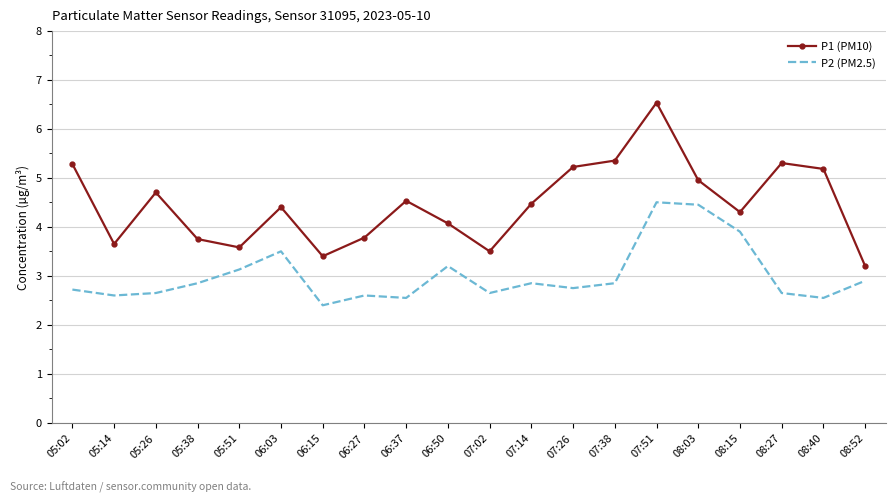

What is the difference between the maximum and minimum values in the P2 (PM2.5) series?

2.1